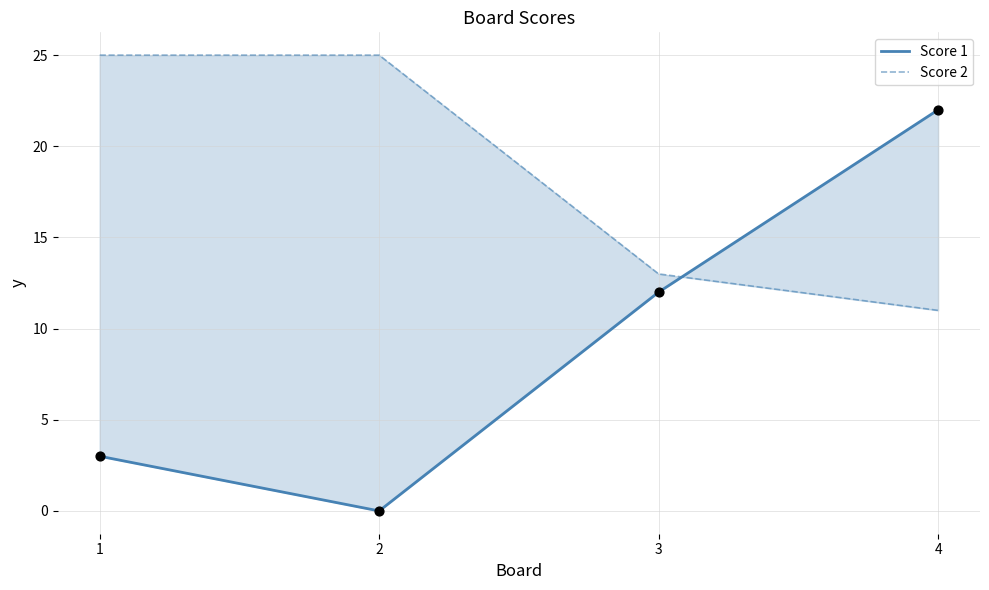

At how many categories does at least one series exceed 8?

4